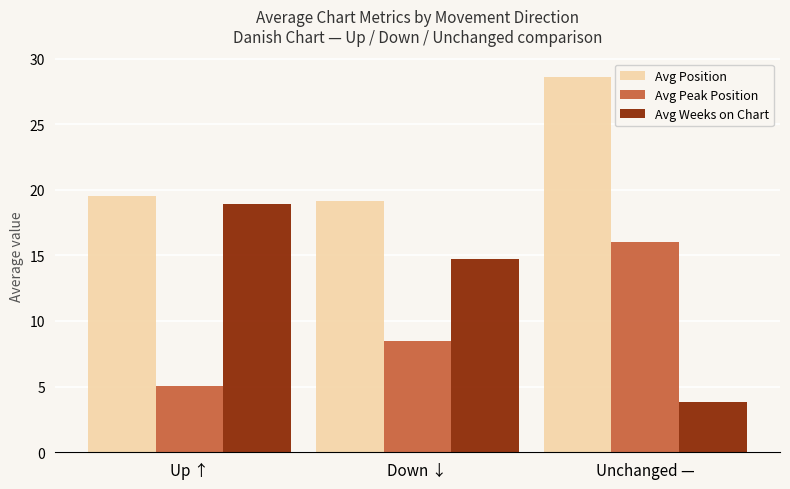

Reading left to right, extract all data points from this chart.

Avg Position: Up ↑=19.5	Down ↓=19.2	Unchanged —=28.6
Avg Peak Position: Up ↑=5.1	Down ↓=8.5	Unchanged —=16.0
Avg Weeks on Chart: Up ↑=18.9	Down ↓=14.7	Unchanged —=3.8